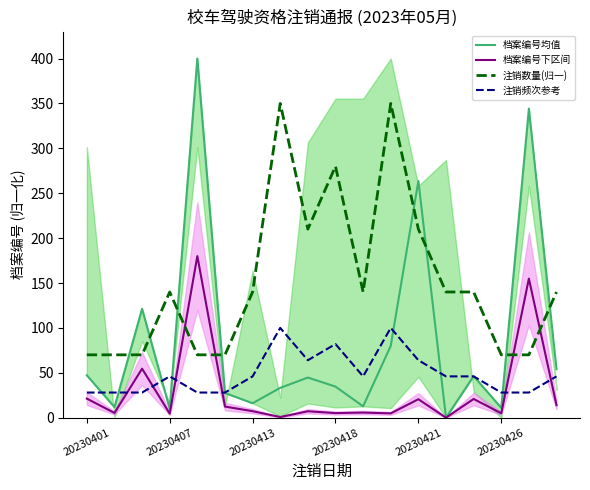

In 档案编号均值, how many points are higher than both neighbors (excluding endpoints)?

6